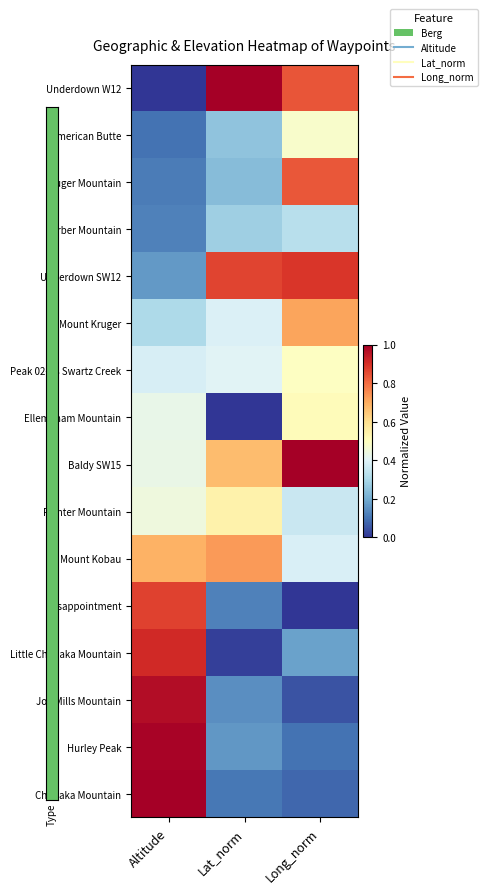

At how many categories does at least one series exceed 0?

3